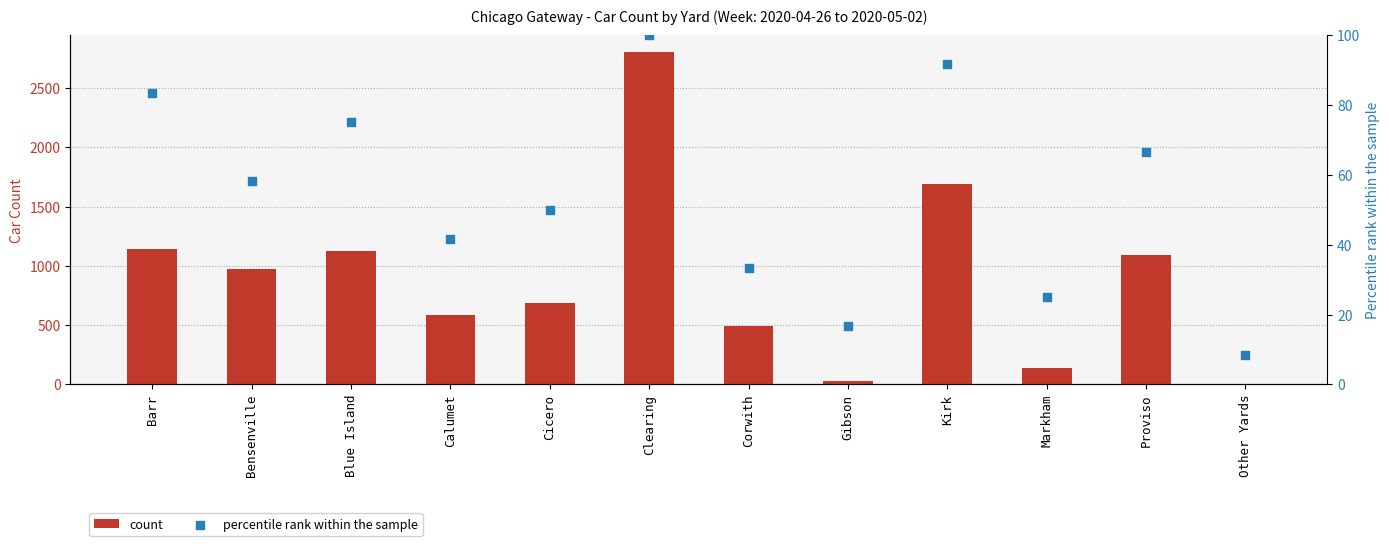

Is the value of percentile rank within the sample at Proviso greater than the value of count at Cicero?

No